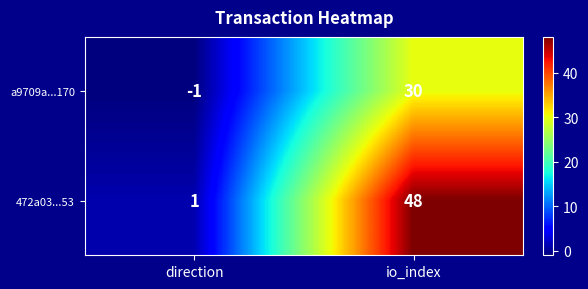

What is the greatest value displayed?

48